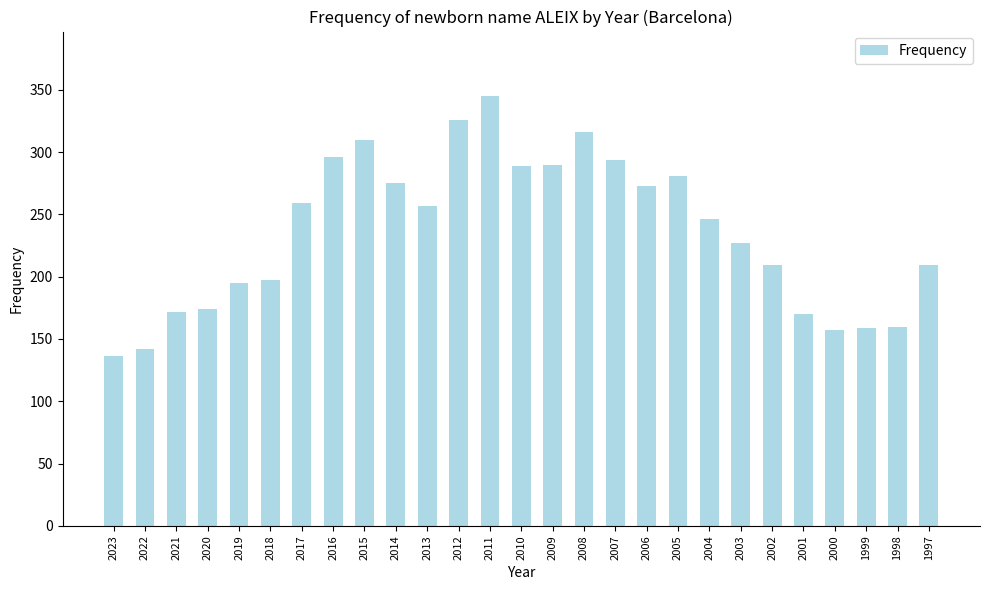

How many data points does each series have?

27